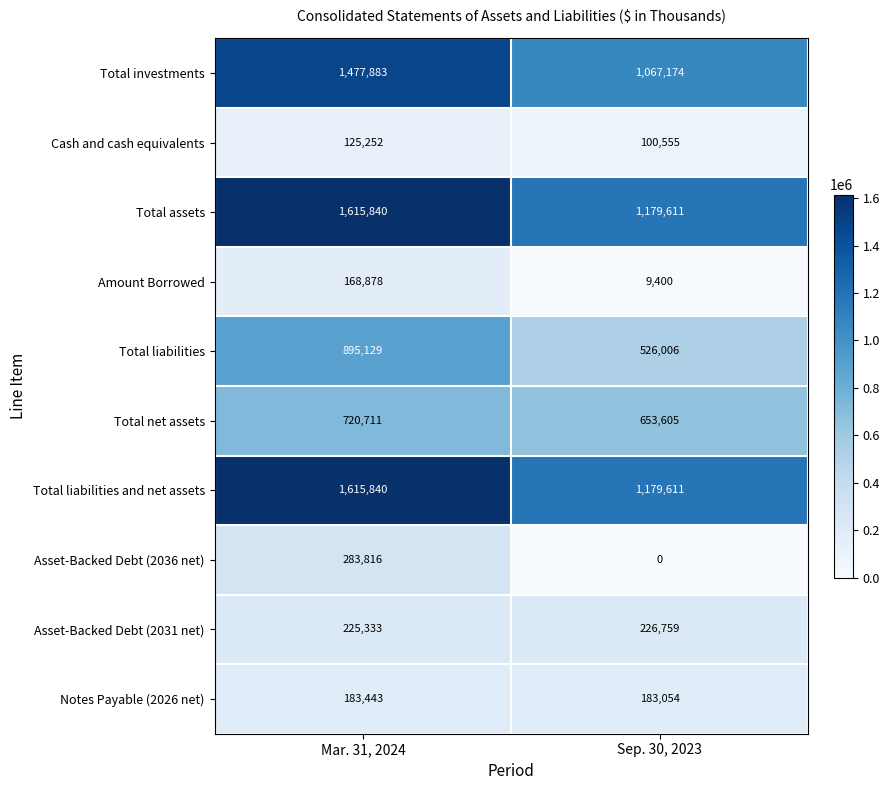

Reading right to left, extract all data points from this chart.

Total investments: Sep. 30, 2023=1067174	Mar. 31, 2024=1477883
Cash and cash equivalents: Sep. 30, 2023=100555	Mar. 31, 2024=125252
Total assets: Sep. 30, 2023=1179611	Mar. 31, 2024=1615840
Amount Borrowed: Sep. 30, 2023=9400	Mar. 31, 2024=168878
Total liabilities: Sep. 30, 2023=526006	Mar. 31, 2024=895129
Total net assets: Sep. 30, 2023=653605	Mar. 31, 2024=720711
Total liabilities and net assets: Sep. 30, 2023=1179611	Mar. 31, 2024=1615840
Asset-Backed Debt (2036 net): Sep. 30, 2023=0	Mar. 31, 2024=283816
Asset-Backed Debt (2031 net): Sep. 30, 2023=226759	Mar. 31, 2024=225333
Notes Payable (2026 net): Sep. 30, 2023=183054	Mar. 31, 2024=183443